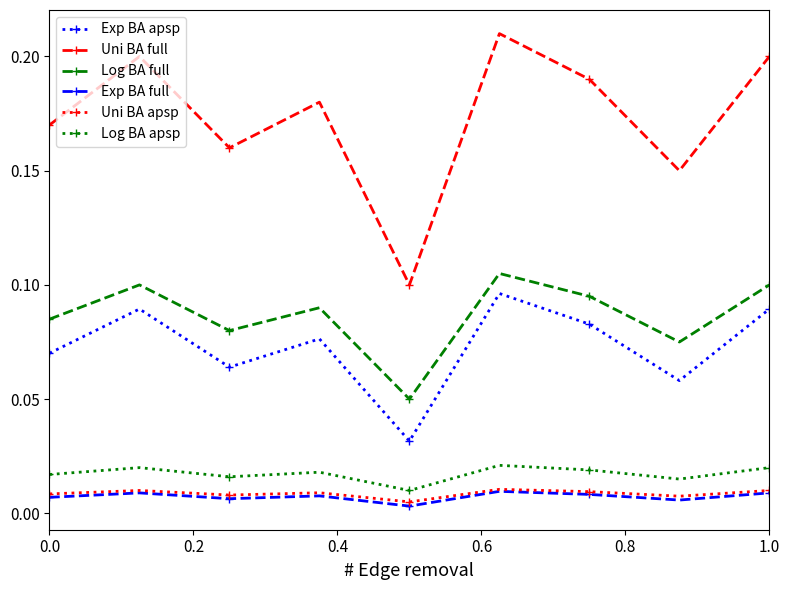

How many Uni BA apsp values are between 0 and 1?

9